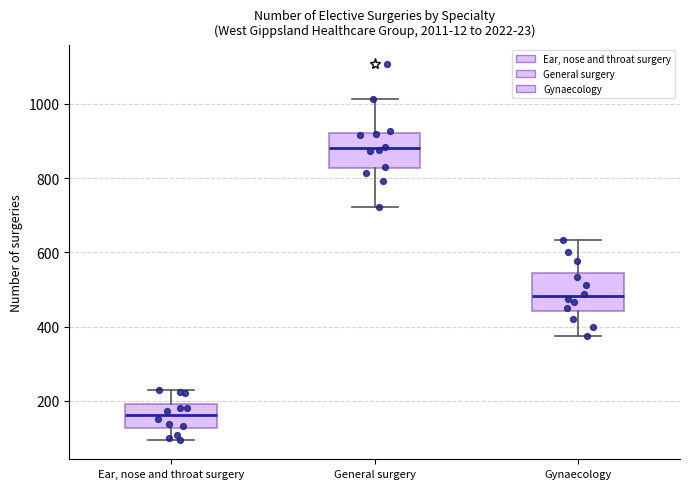

Reading left to right, read every box against the y-axis: the position of its median line, the range the box covers, and the ends of its whiskers. The values are not printed on the chart, so give them approximately, as read against the axis.

Ear, nose and throat surgery: median 160, box 120 to 200, whiskers 100 to 240
General surgery: median 880, box 820 to 920, whiskers 720 to 1020
Gynaecology: median 480, box 440 to 540, whiskers 380 to 640